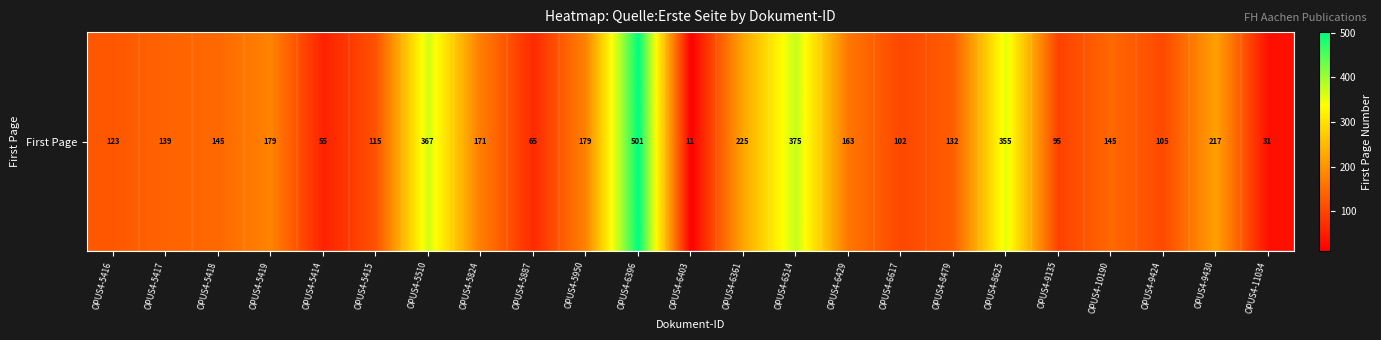

The chart shows a value of 326 at OPUS4-6361. True or false?

False